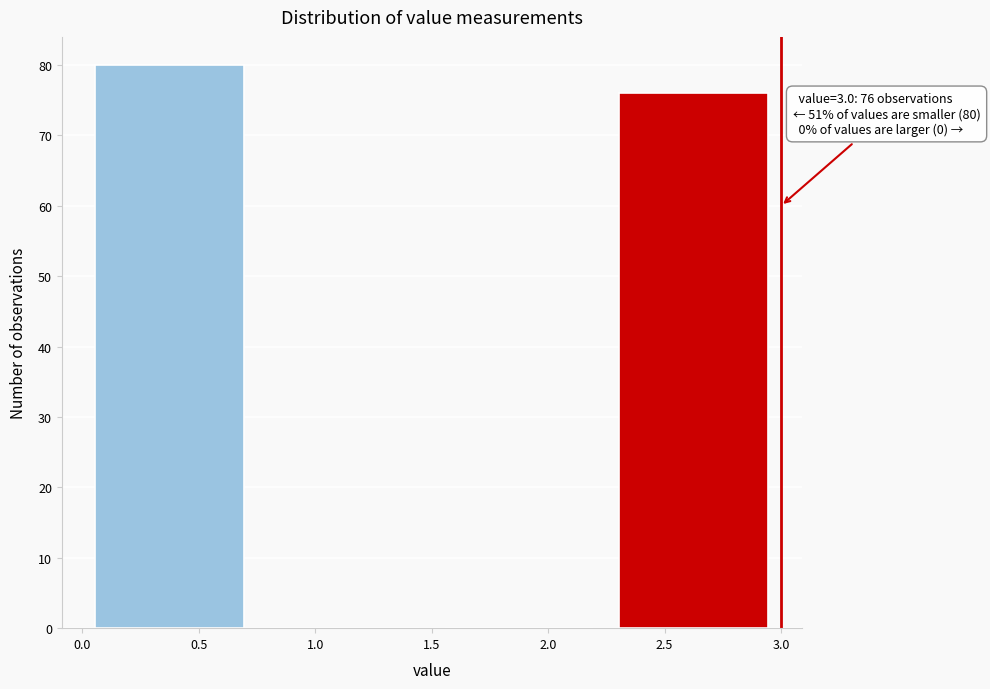

Which range on the x-axis has the tallest bar?

0.00 to 0.75